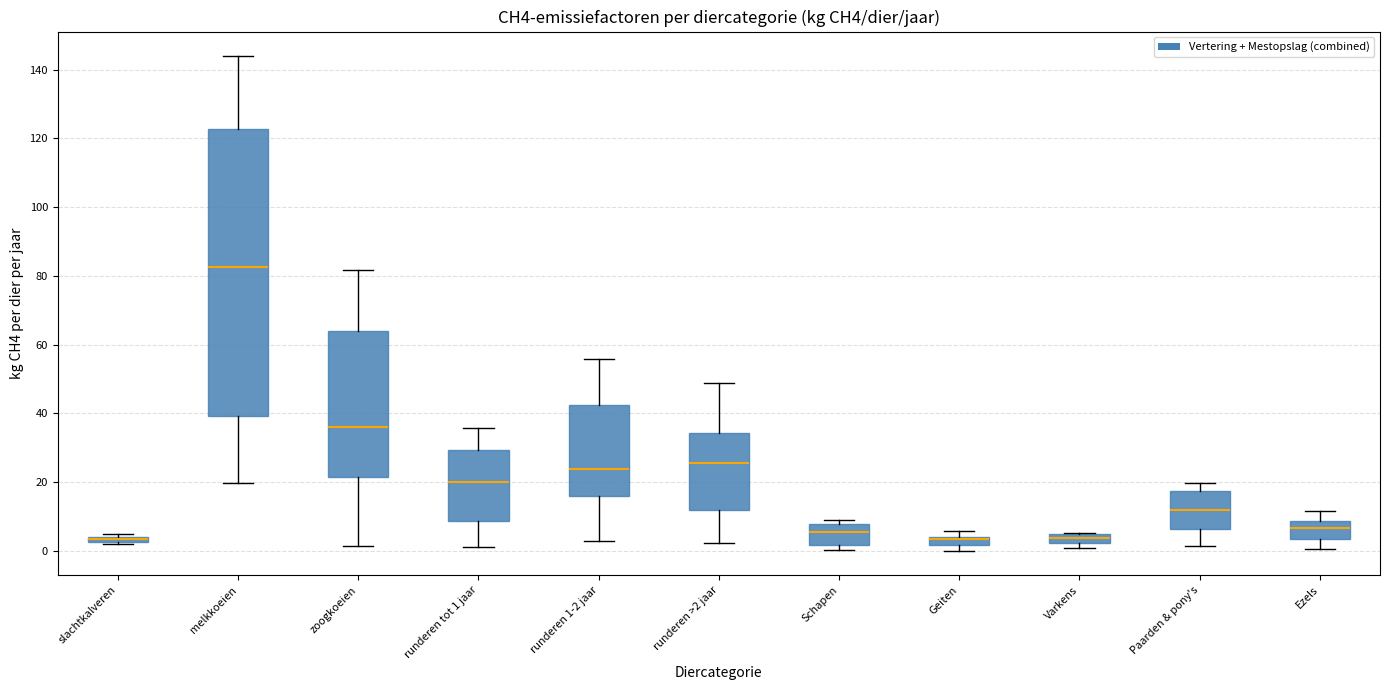

Where does the lower whisker of the box for zoogkoeien end on the y-axis? The values are not printed on the chart, so give them approximately, as read against the axis.

2